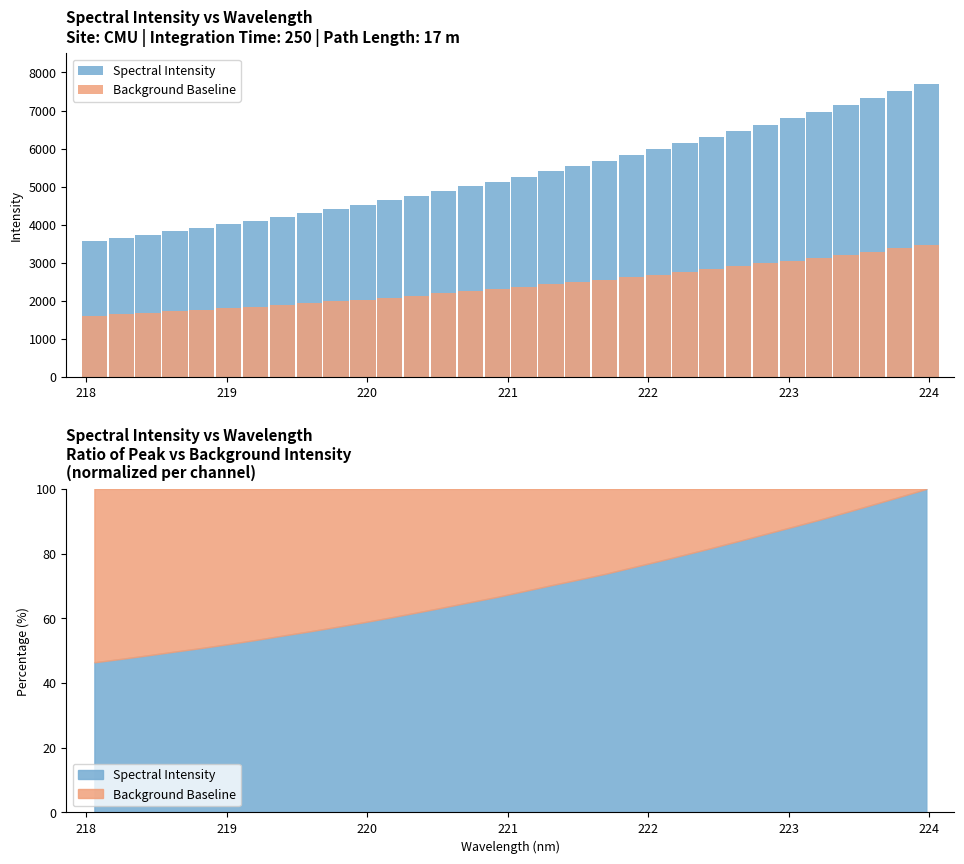

Count the number of data series in this chart.

2